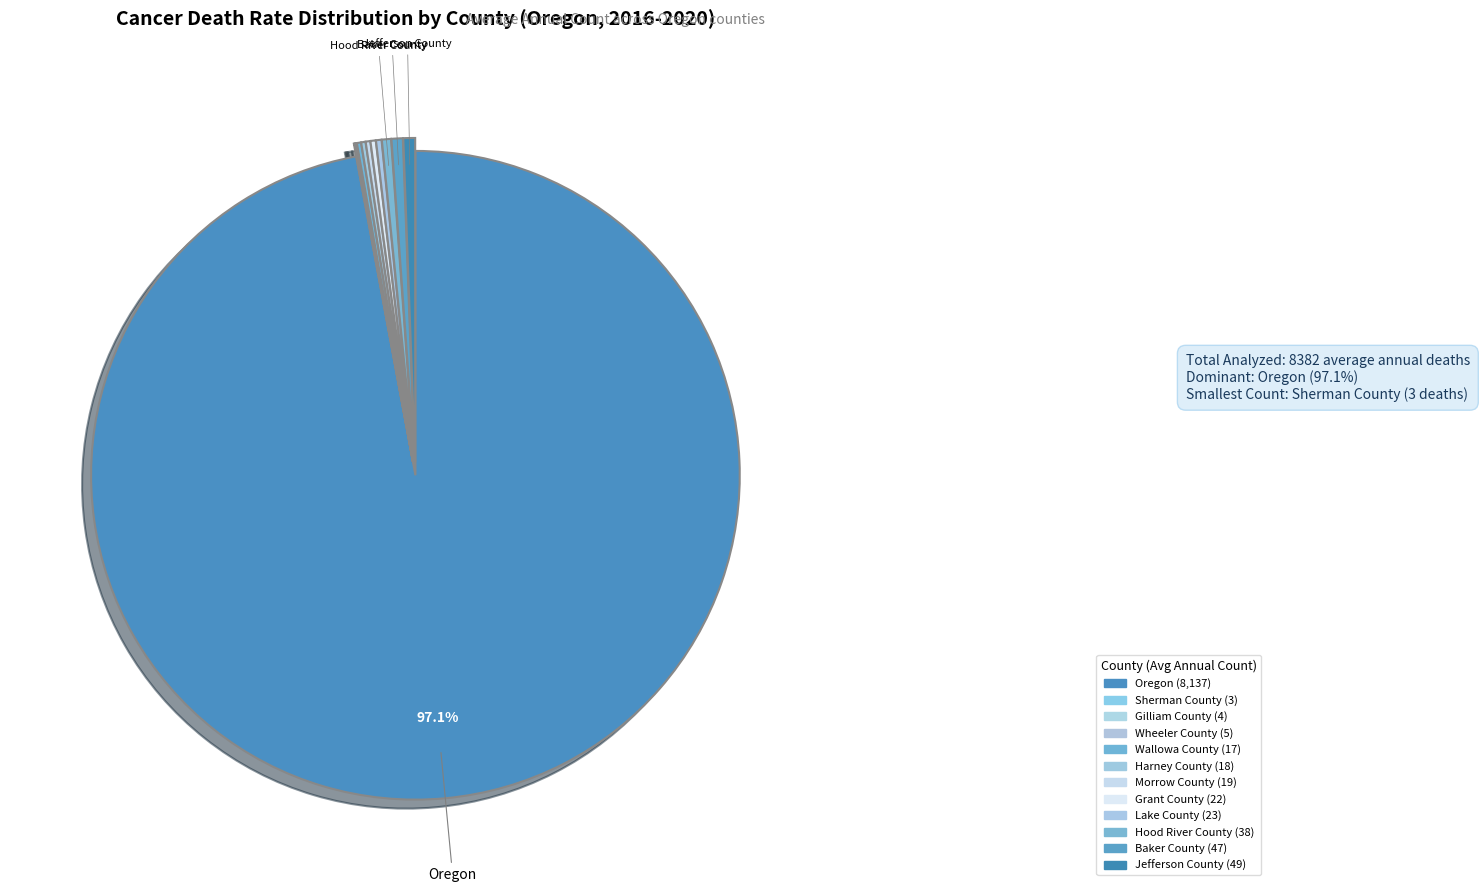

What is the majority slice?

Oregon